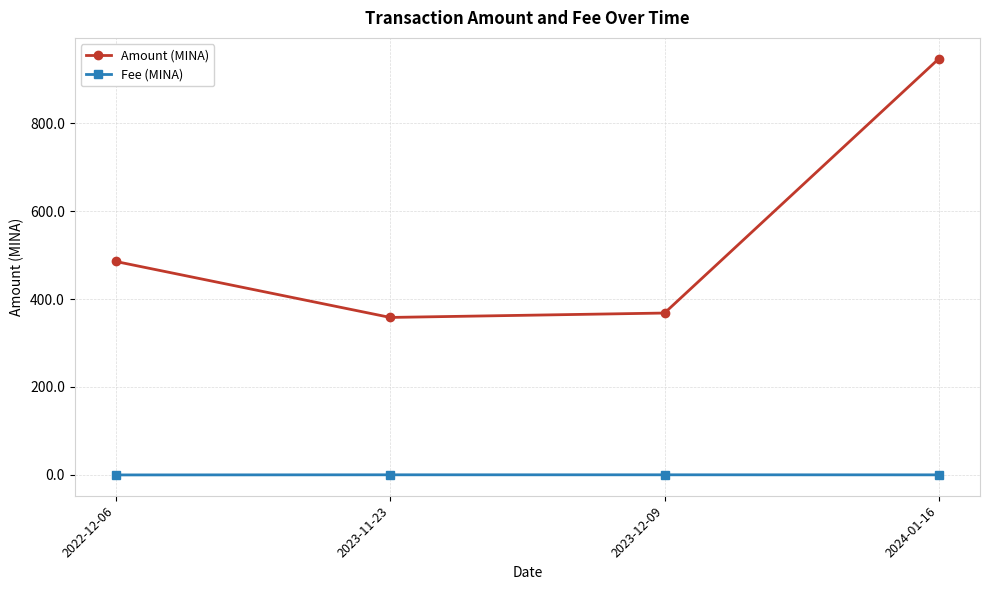

True or false: Amount (MINA) and Fee (MINA) intersect in this chart.

False